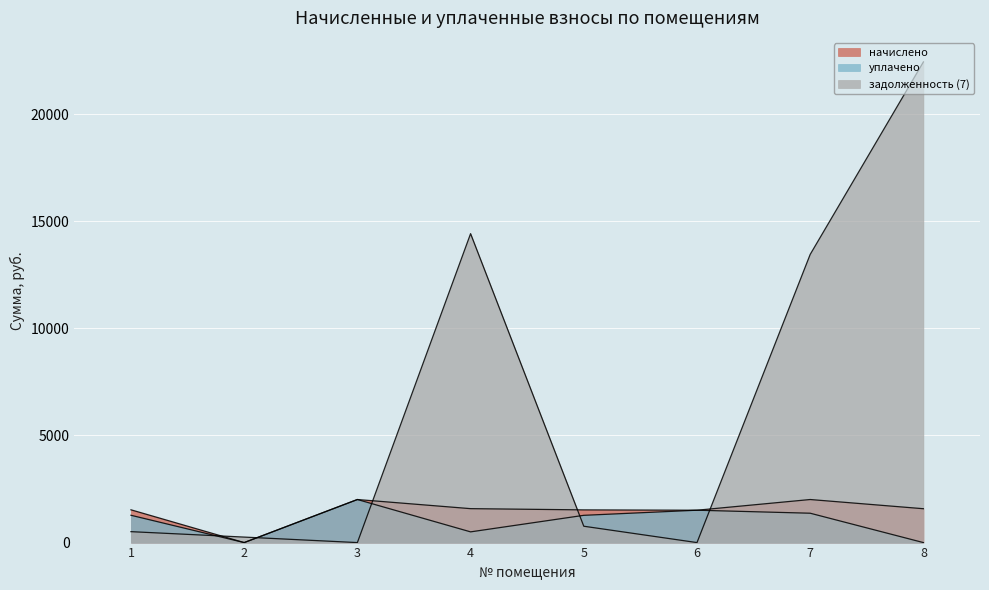

Reading right to left, what are all the values shown in this chart?

начислено: 8=1580.5	7=2009.8	6=1510.5	5=1526.4	4=1583.6	3=2009.8	2=0.0	1=1529.6
уплачено: 8=0.0	7=1370.4	6=1510.5	5=1272.0	4=500.0	3=2009.8	2=0.0	1=1274.7
задолженность (7): 8=22430.7	7=13448.0	6=0.0	5=763.2	4=14416.5	3=0.0	2=256.5	1=509.9